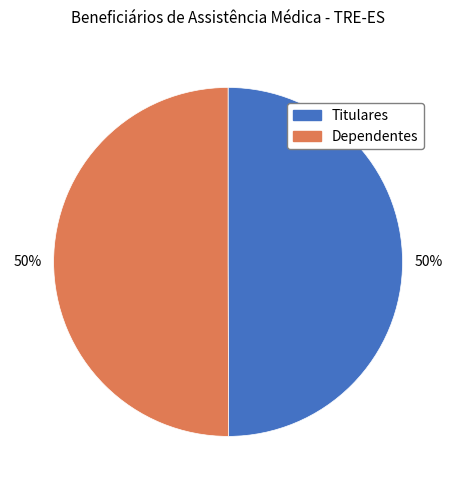

To the nearest percent, what percentage of the pie is Titulares?

50%